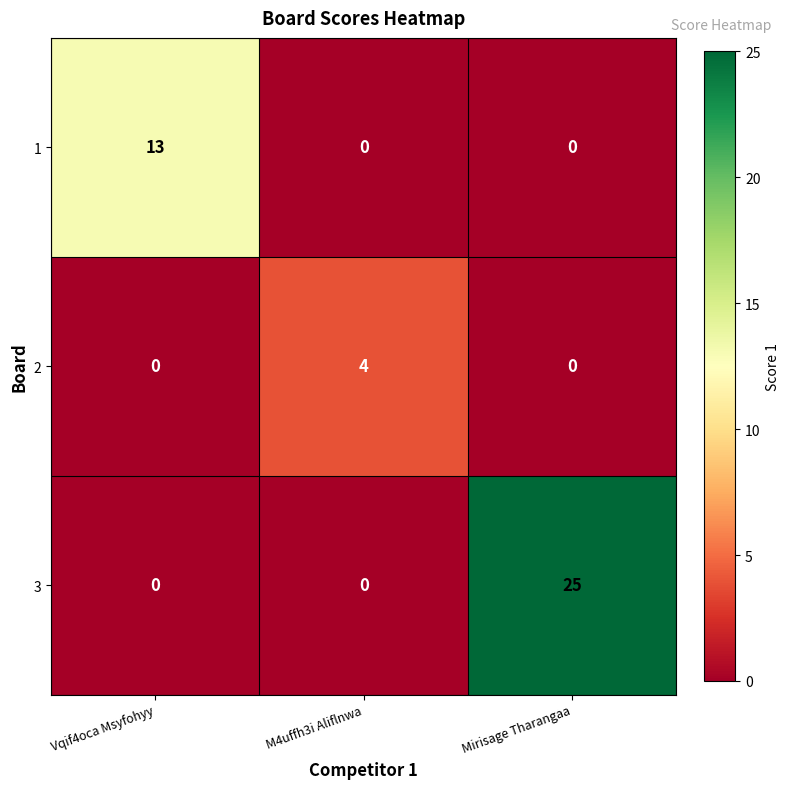

Reading right to left, extract all data points from this chart.

1: 0	0	13
2: 0	4	0
3: 25	0	0